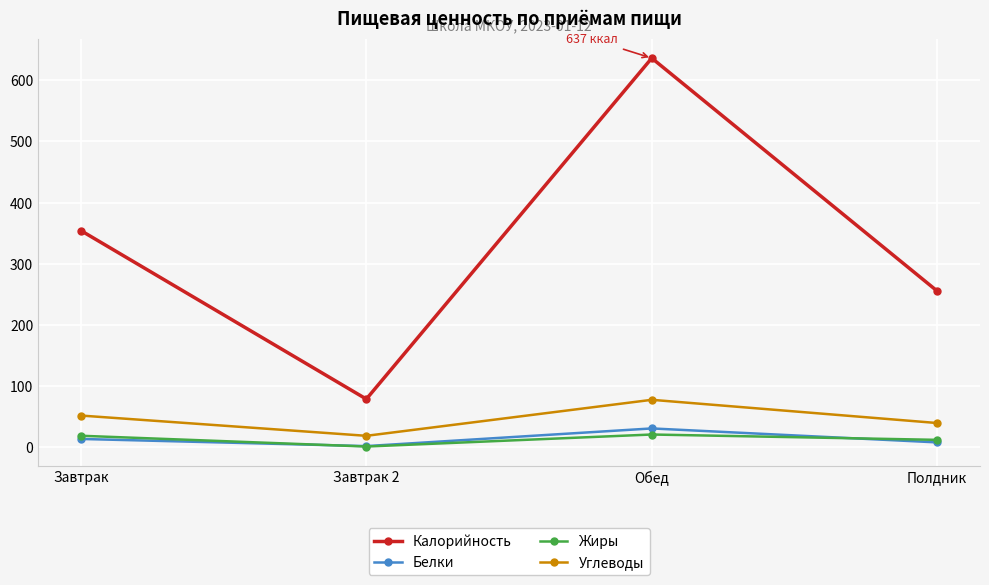

At how many categories does at least one series exceed 35?

4